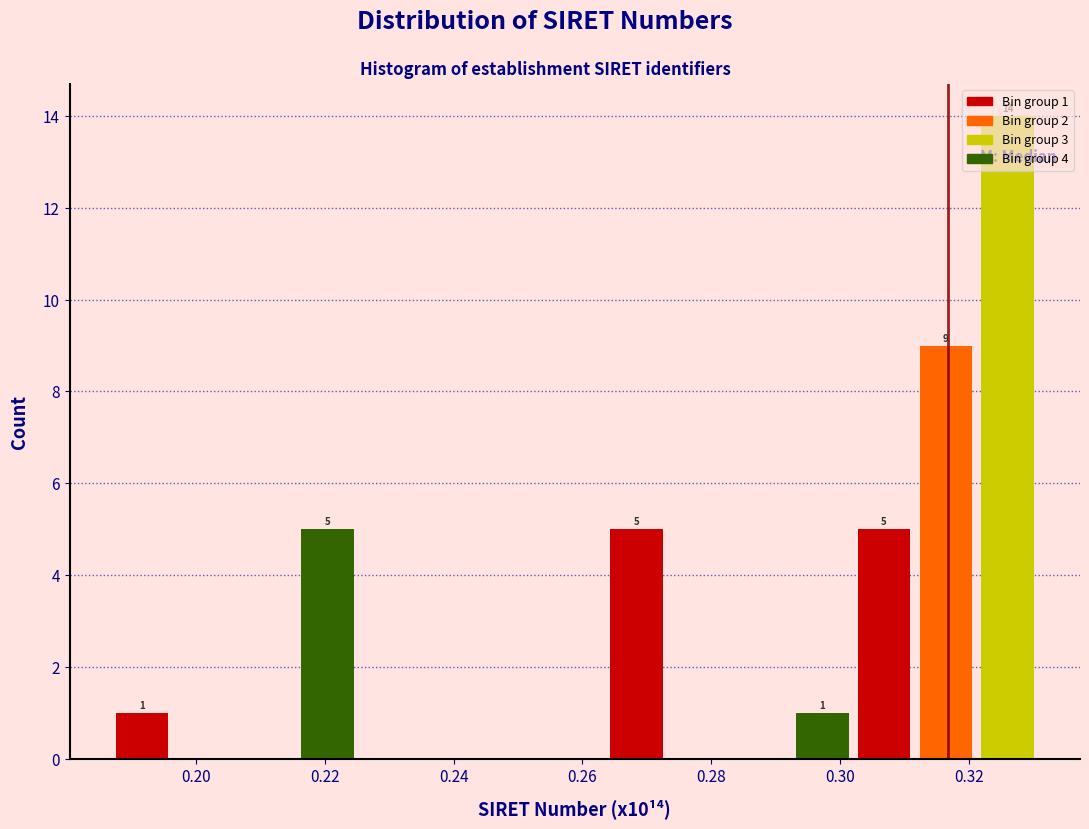

Which range on the x-axis has the tallest bar?

0.322 to 0.330